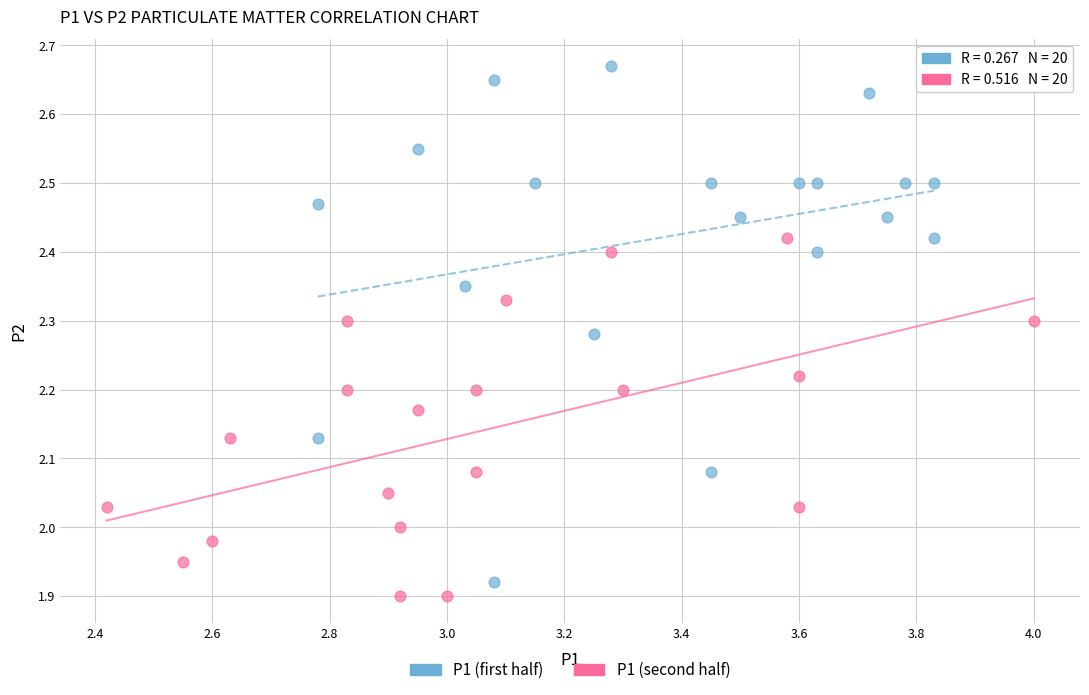

Which series reaches the maximum Y coordinate?

P1 (first half)